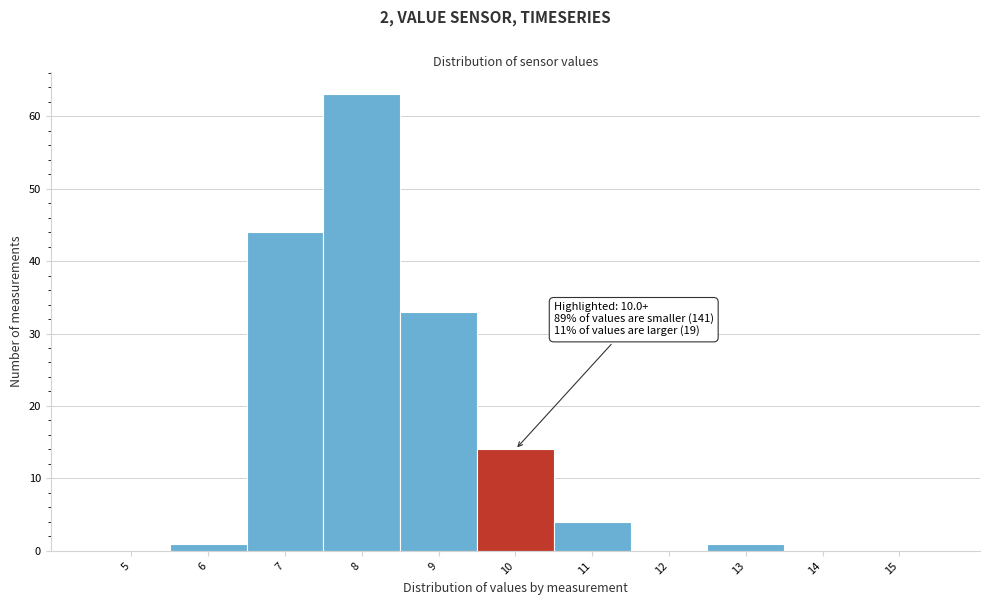

Reading left to right, what are all the values shown in this chart?

5=0	6=1	7=44	8=63	9=33	10=14	11=4	12=0	13=1	14=0	15=0